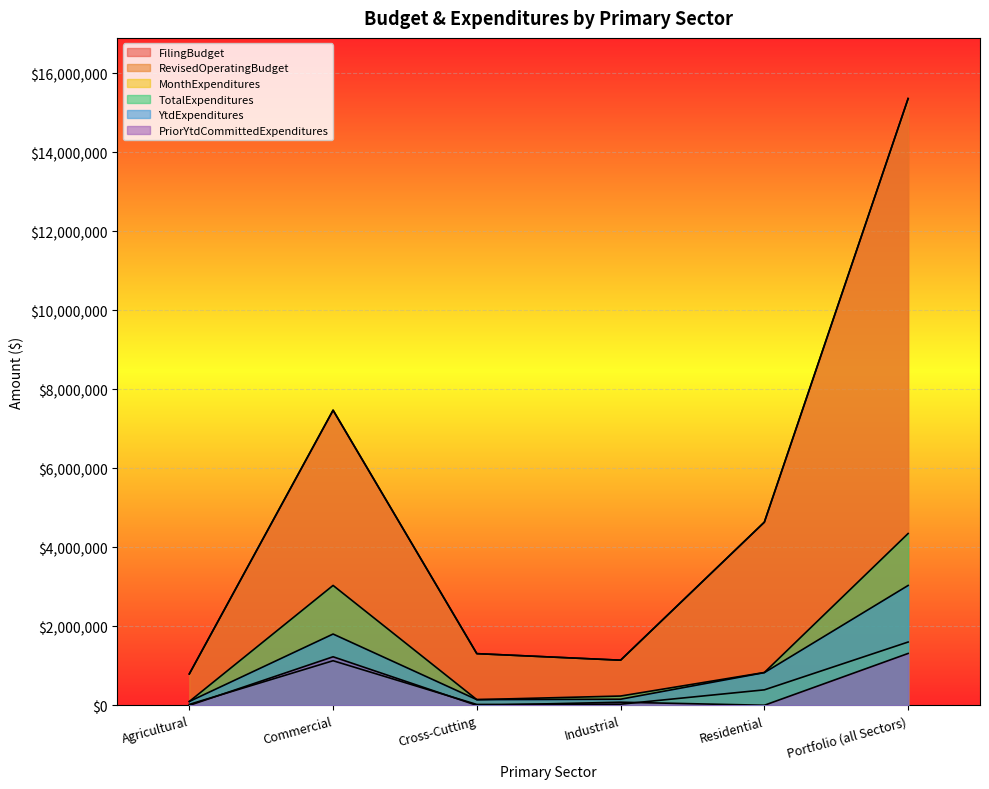

Rank the categories by FilingBudget value from highest to lowest.

Portfolio (all Sectors), Commercial, Residential, Cross-Cutting, Industrial, Agricultural